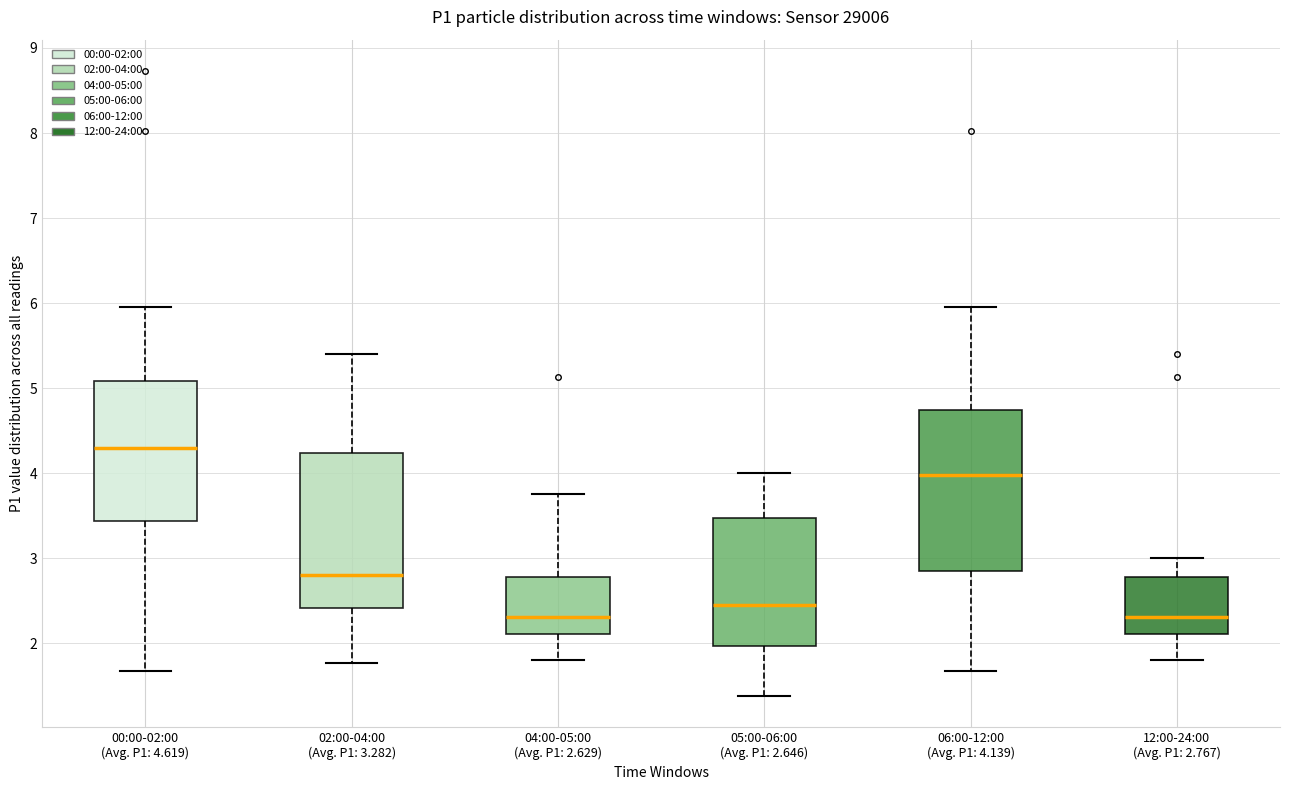

Which box's median line is the highest?

00:00-02:00 (Avg. P1: 4.619)